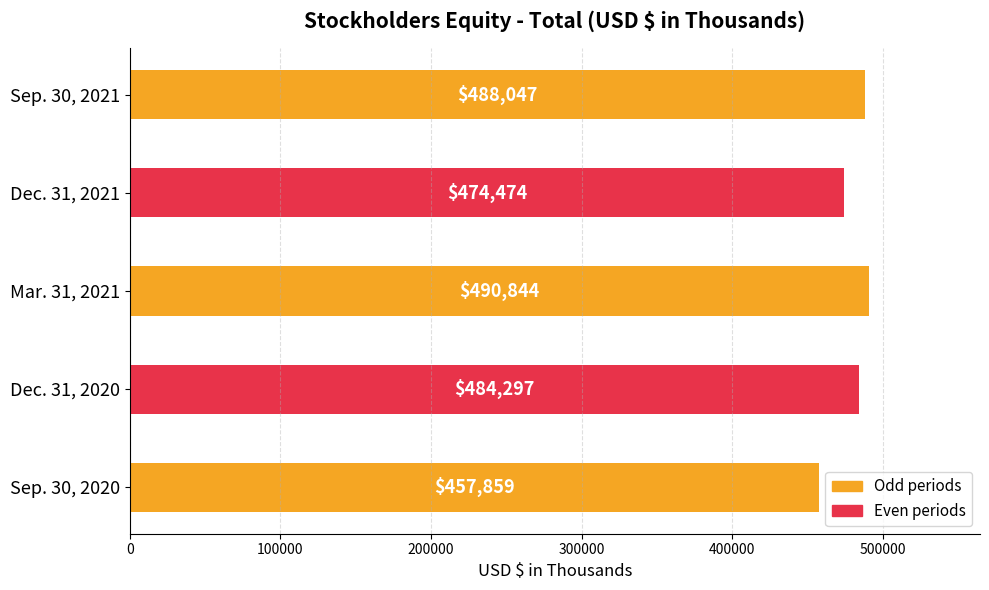

Which has a higher value, Dec. 31, 2020 or Sep. 30, 2021?

Sep. 30, 2021